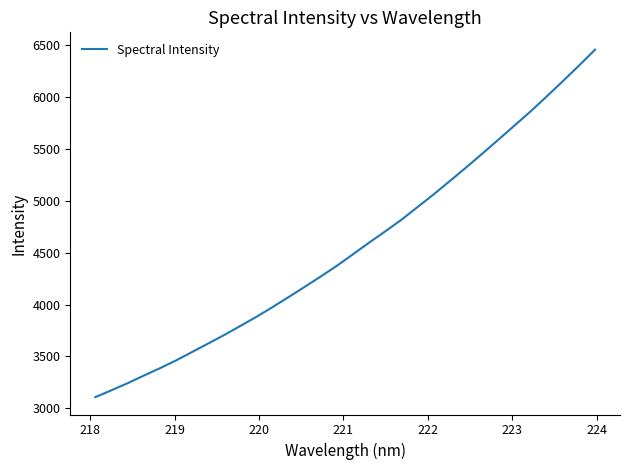

What is the minimum value shown in the chart?

3108.8